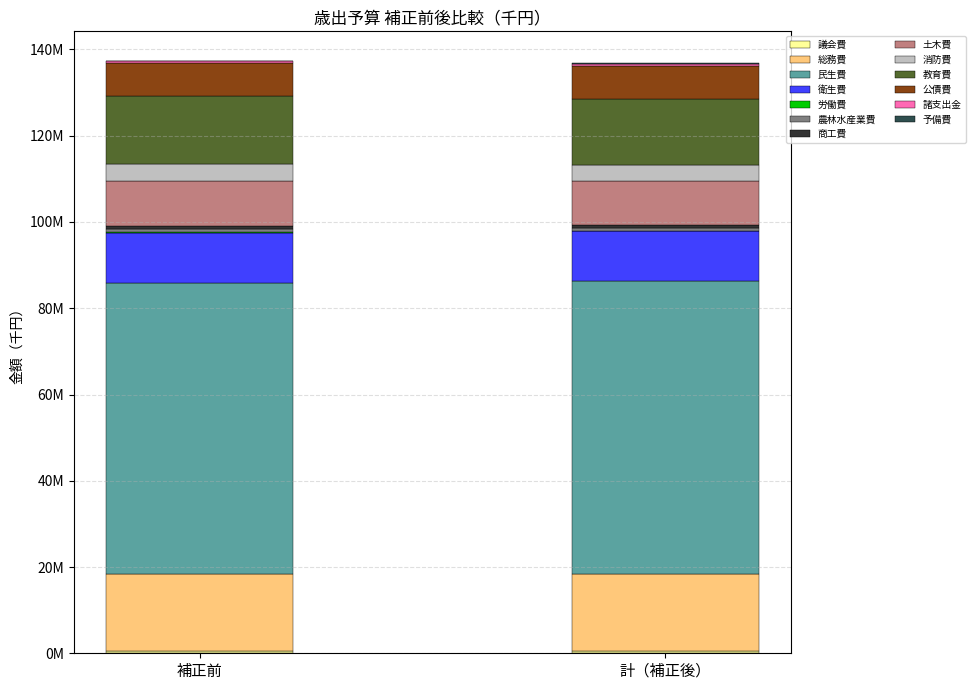

Which has a higher value, 農林水産業費 or 総務費?

総務費